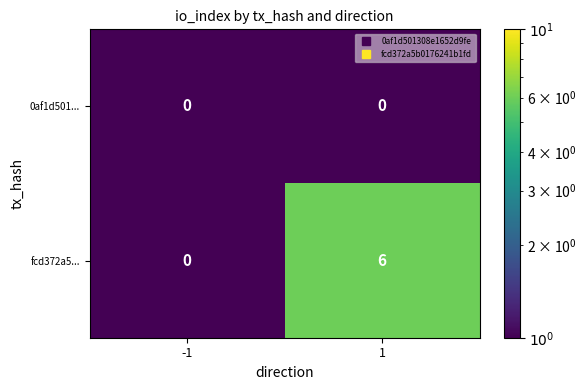

Reading left to right, what are all the values shown in this chart?

0af1d501...: -1=0	1=0
fcd372a5...: -1=0	1=6